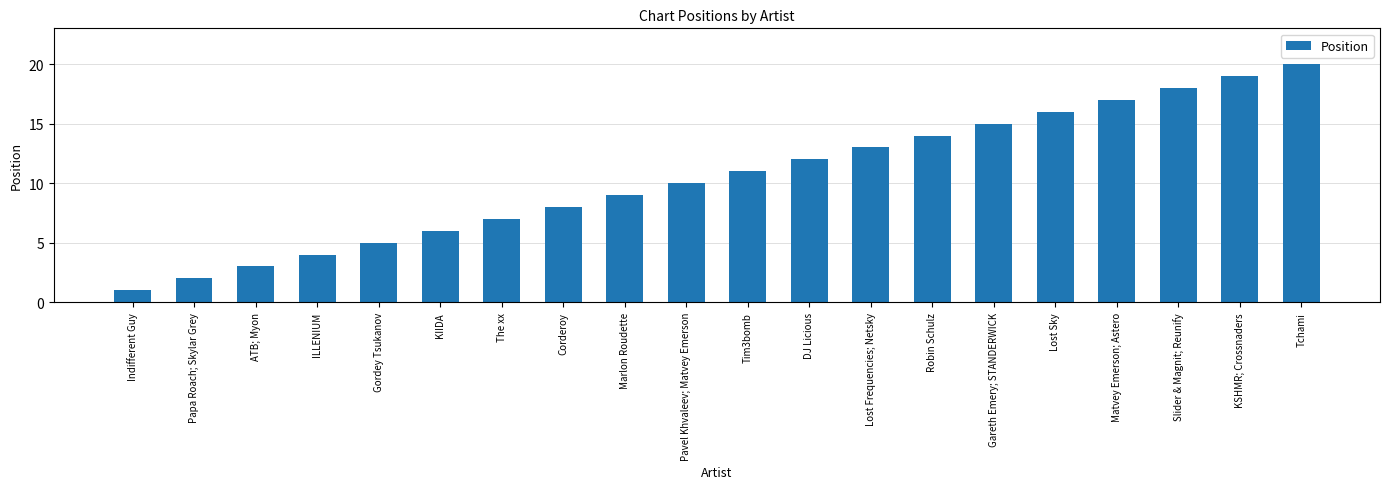

List the labels in order of value, largest first.

Tchami, KSHMR; Crossnaders, Slider & Magnit; Reunify, Matvey Emerson; Astero, Lost Sky, Gareth Emery; STANDERWICK, Robin Schulz, Lost Frequencies; Netsky, DJ Licious, Tim3bomb, Pavel Khvaleev; Matvey Emerson, Marlon Roudette, Corderoy, The xx, KIIDA, Gordey Tsukanov, ILLENIUM, ATB; Myon, Papa Roach; Skylar Grey, Indifferent Guy